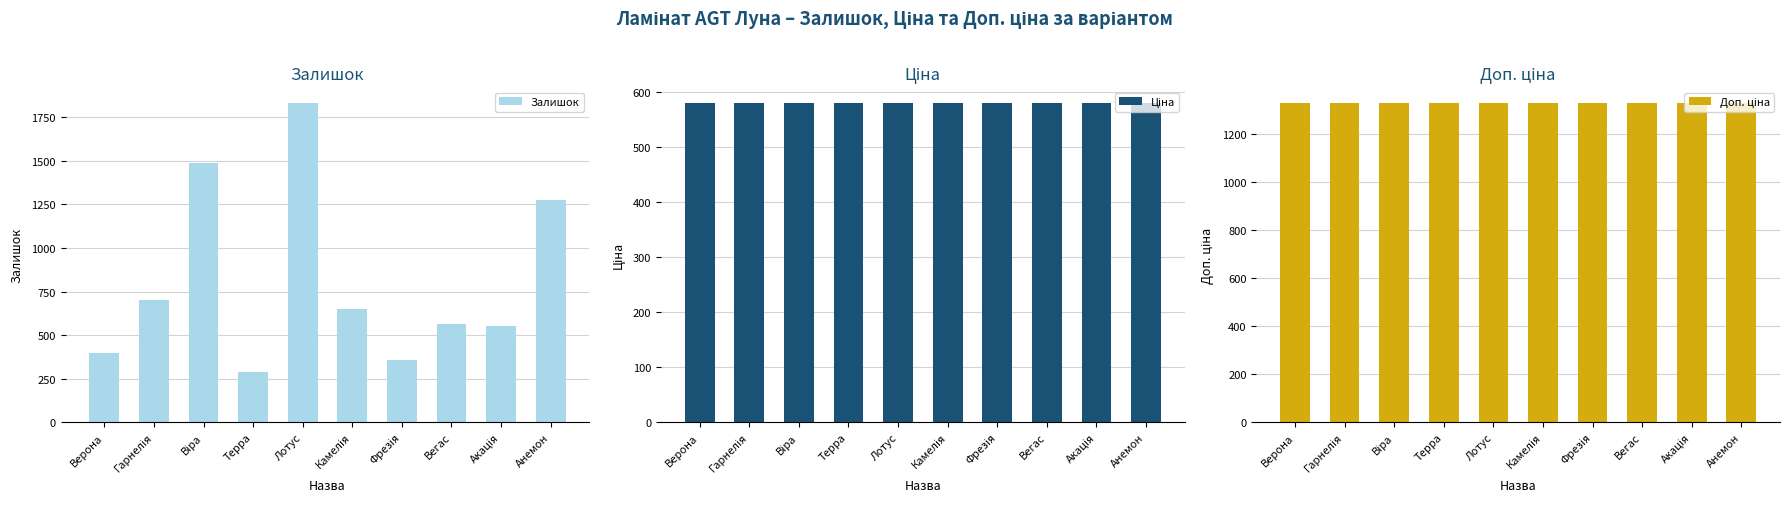

At which category is the sum across all series the highest?

Лотус